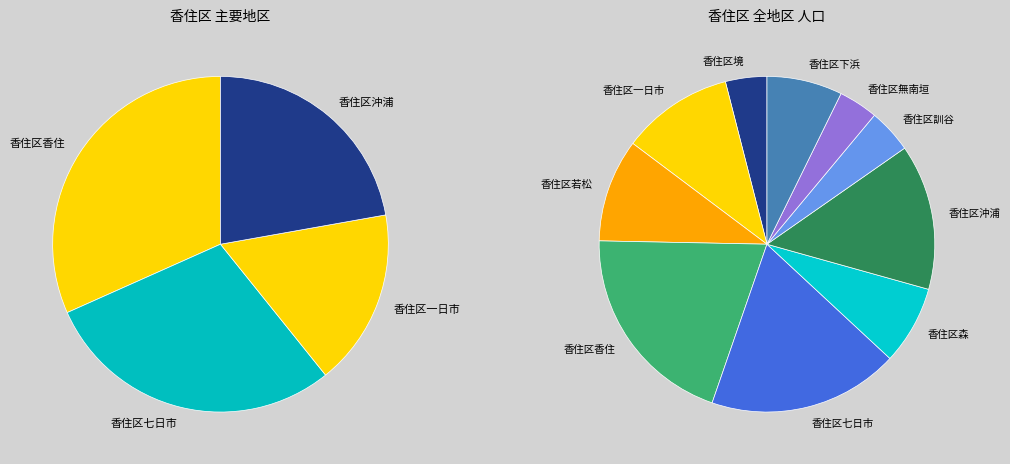

What is the smallest slice in the pie chart?

香住区無南垣